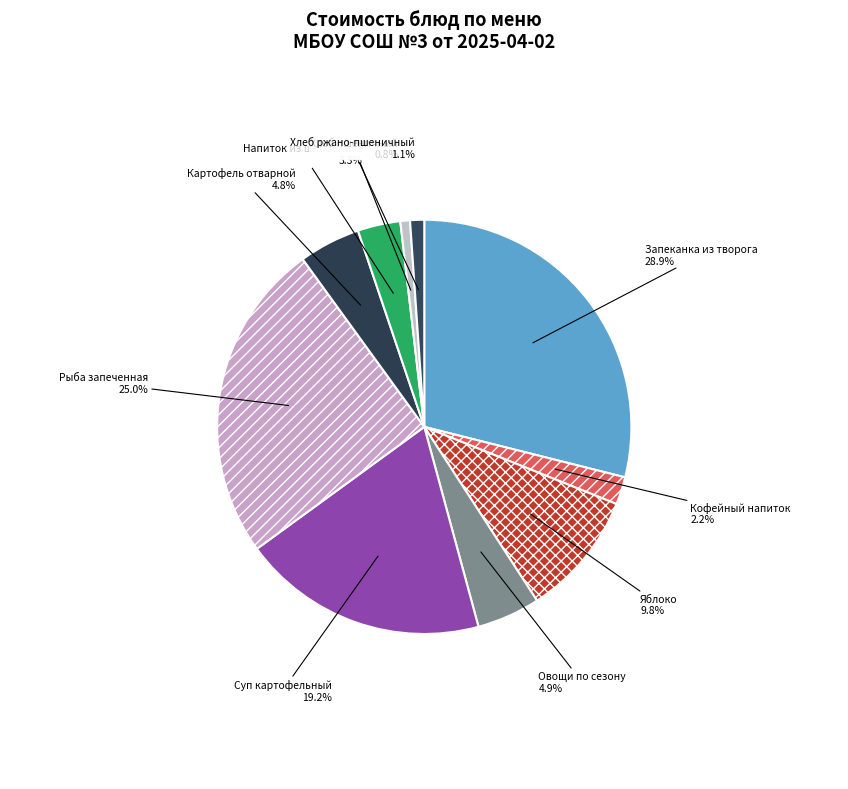

Which slice is the largest?

Запеканка из творога